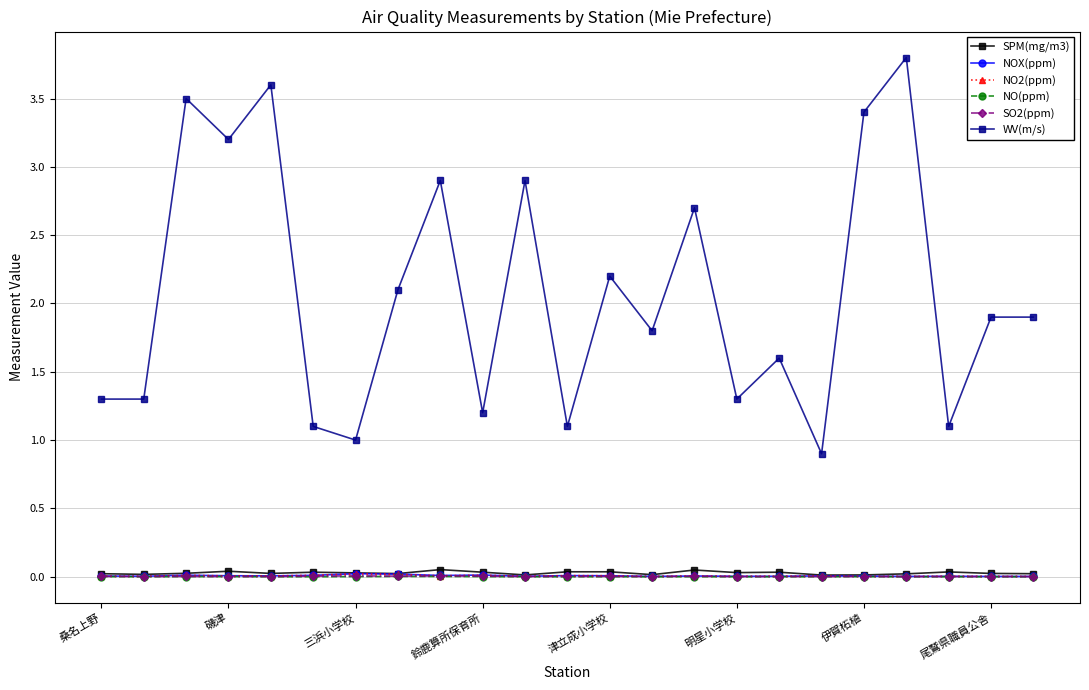

What is the maximum value for WV(m/s)?

3.8